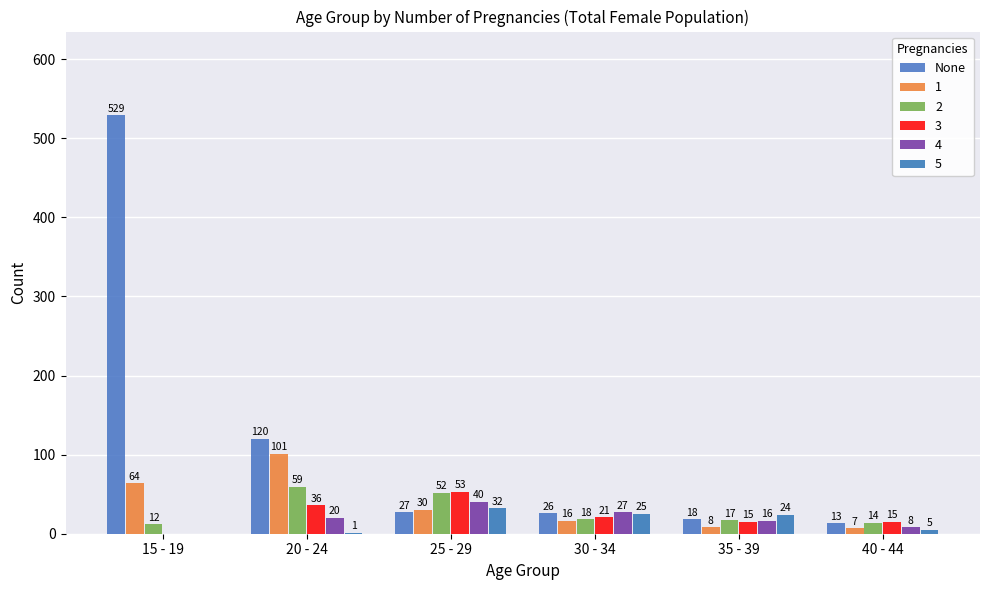

What is the label of the 2nd bar from the left?

20 - 24